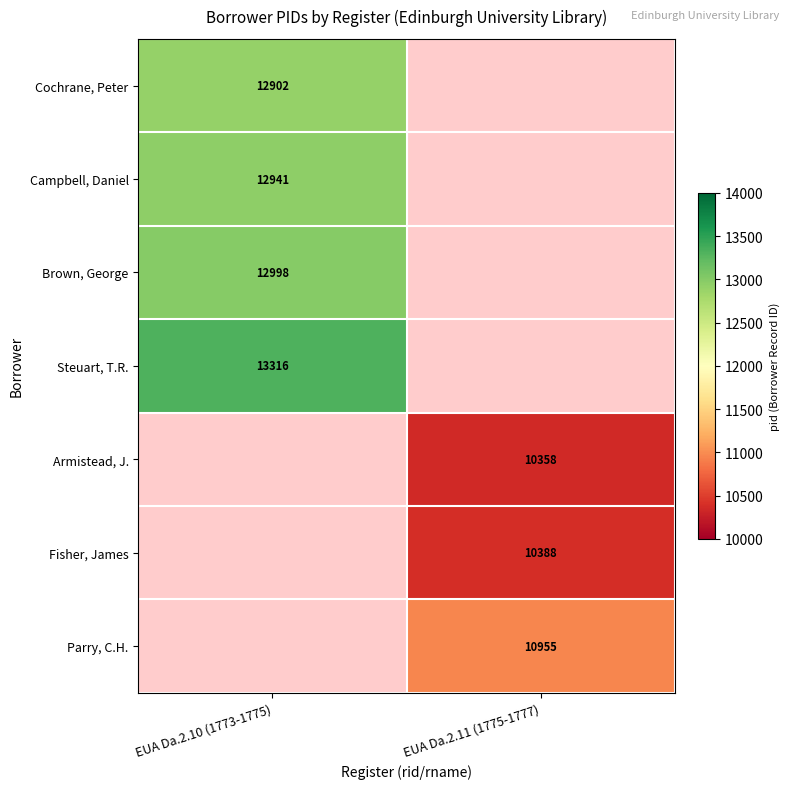

What is the spread (max minus min) of values at EUA Da.2.10 (1773-1775)?

414.0